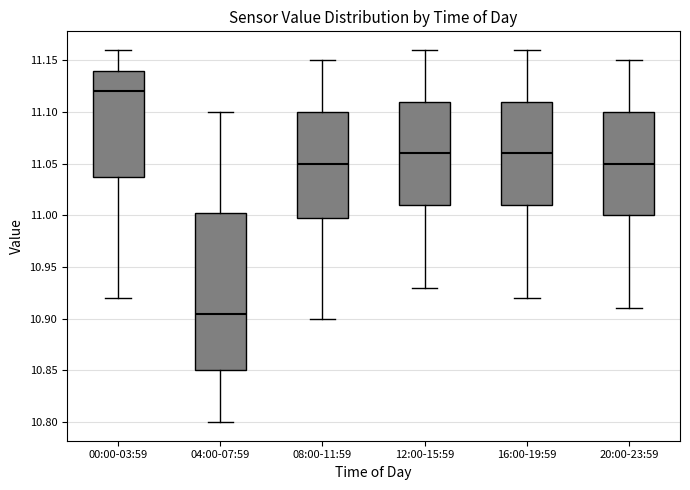

Comparing the boxes themselves (not the whiskers), which one is the tallest?

04:00-07:59